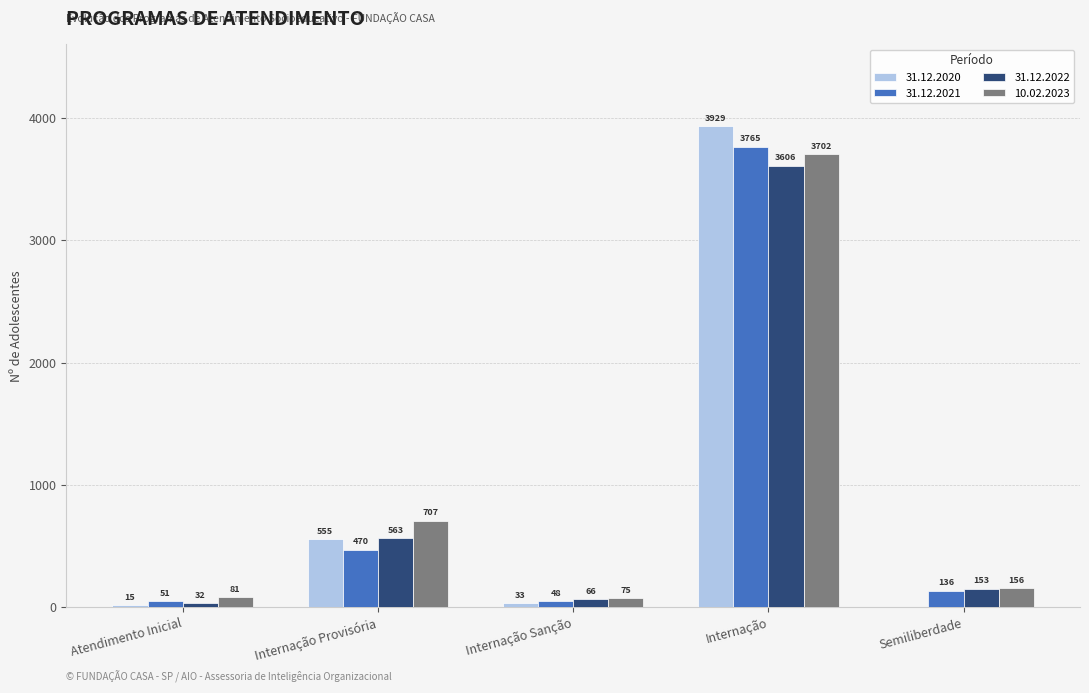

What is the maximum value shown in the chart?

3929